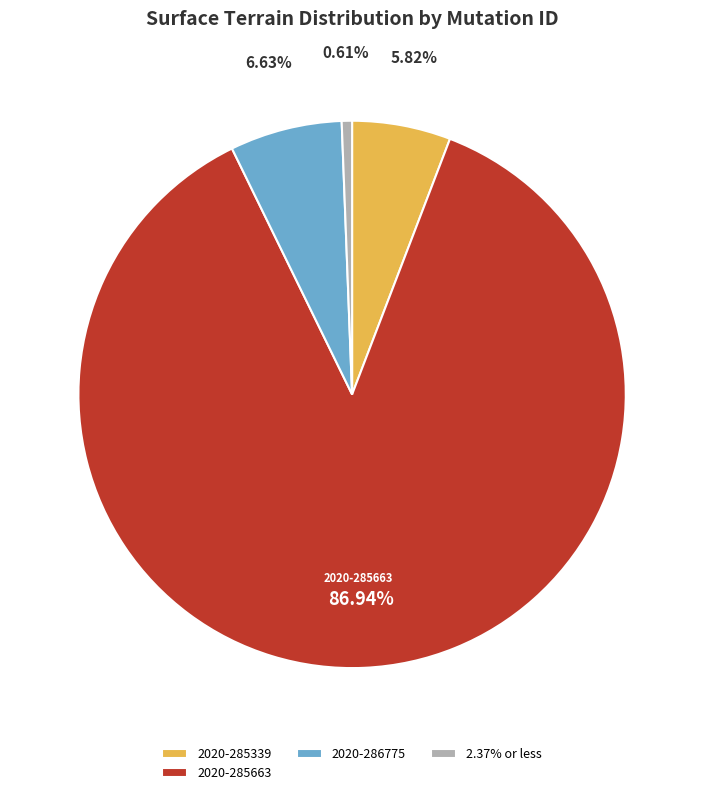

Rank the categories by value from lowest to highest.

2.37% or less, 2020-285339, 2020-286775, 2020-285663